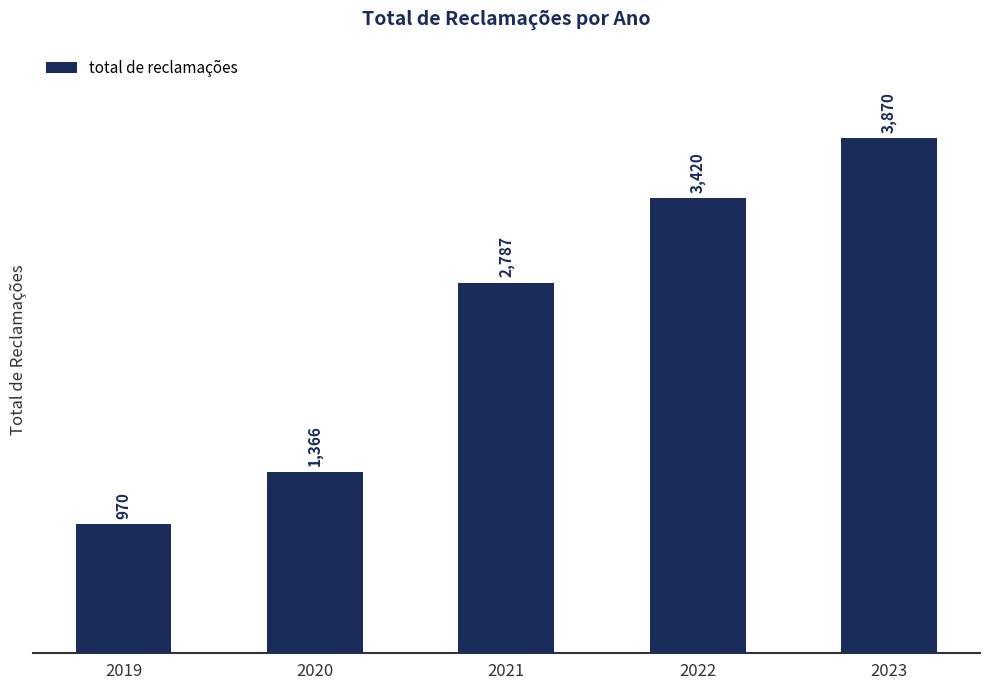

Reading right to left, what are all the values shown in this chart?

2023=3870	2022=3420	2021=2787	2020=1366	2019=970